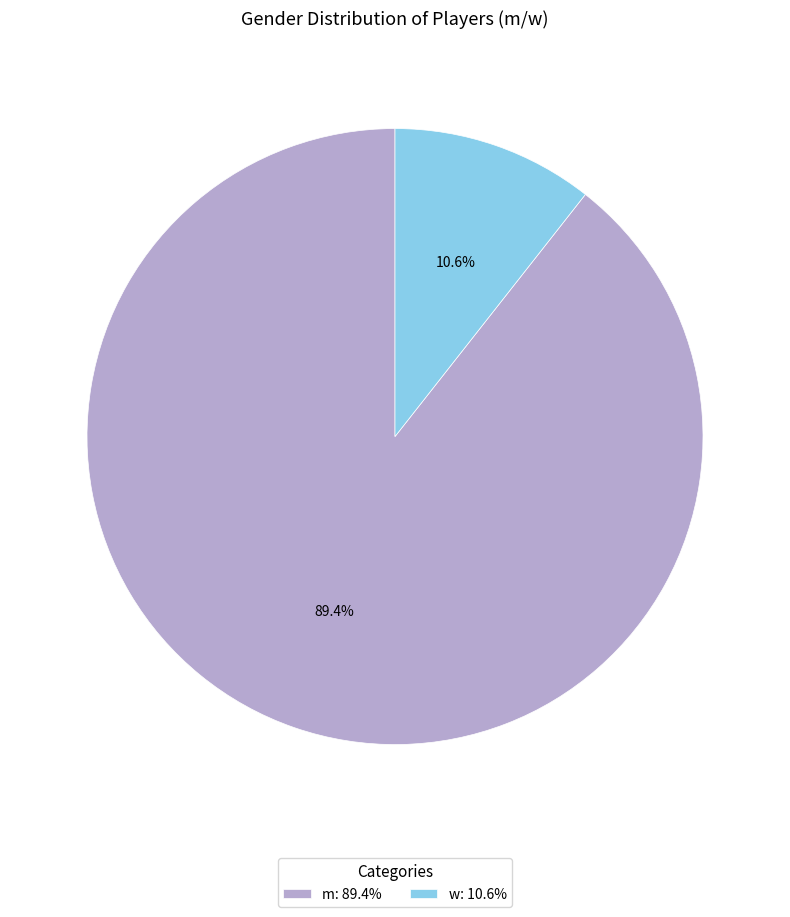

Which has a higher value, w or m?

m